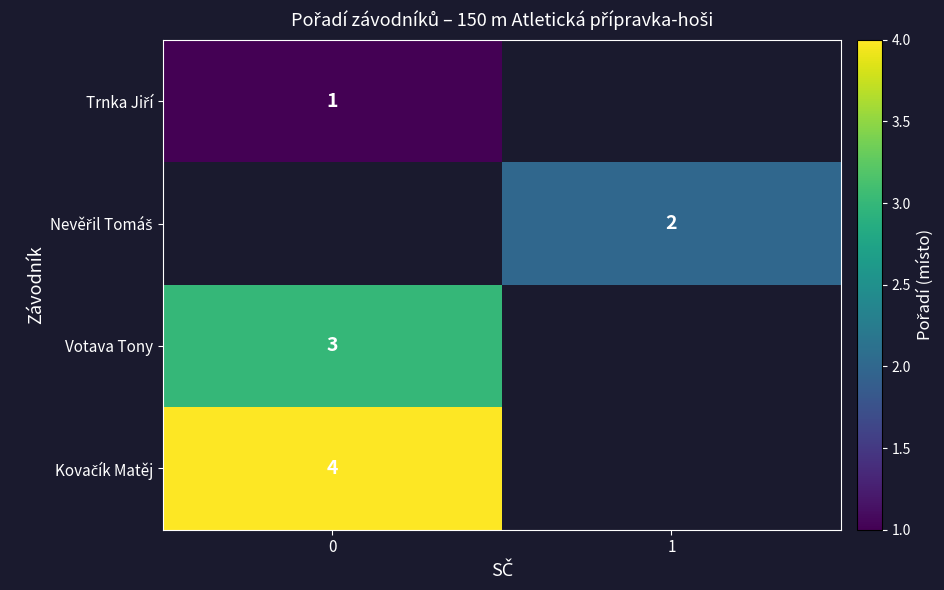

Is it true that Votava Tony equals 3 at 0?

True